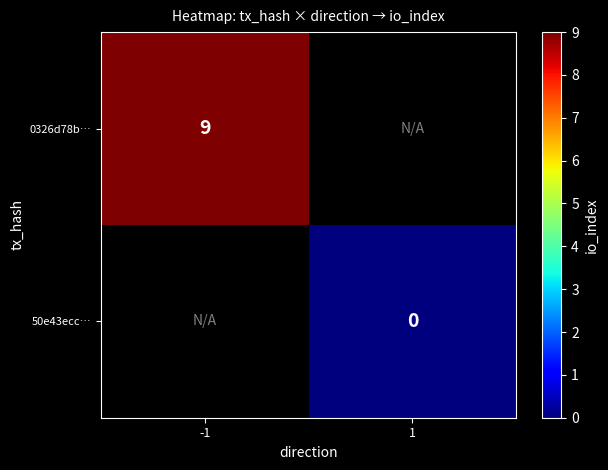

The 0326d78b… series shows 5 at -1. True or false?

False